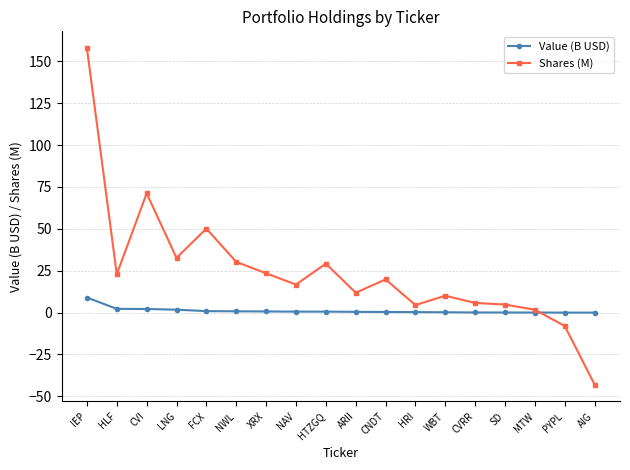

What position from the left is PYPL?

17